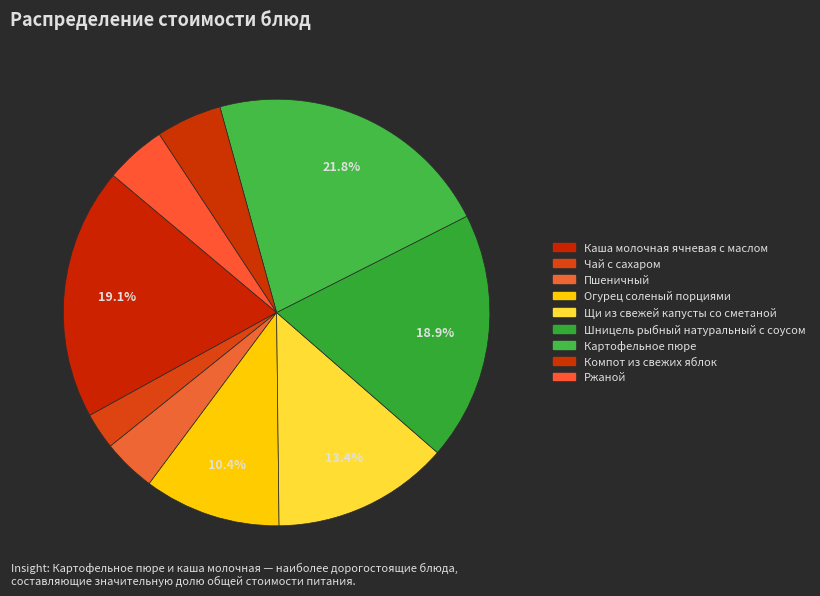

Between Шницель рыбный натуральный с соусом and Чай с сахаром, which is larger?

Шницель рыбный натуральный с соусом